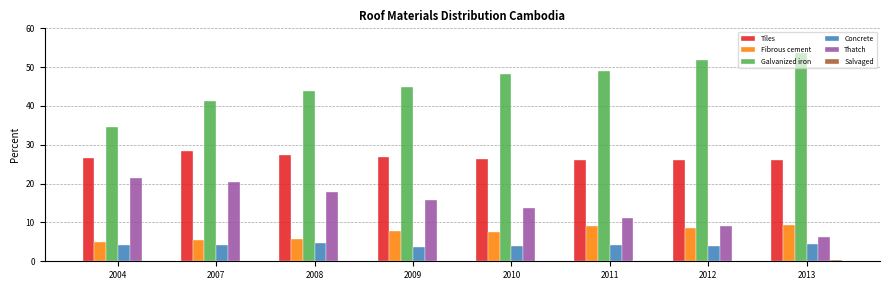

The Galvanized iron series shows 23.2 at 2009. True or false?

False